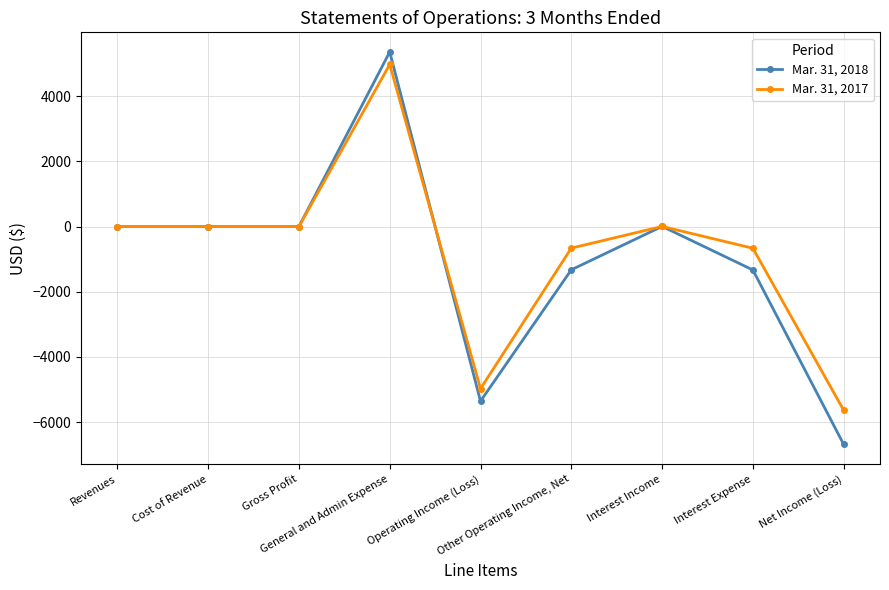

What is the label of the 1st point from the left?

Revenues